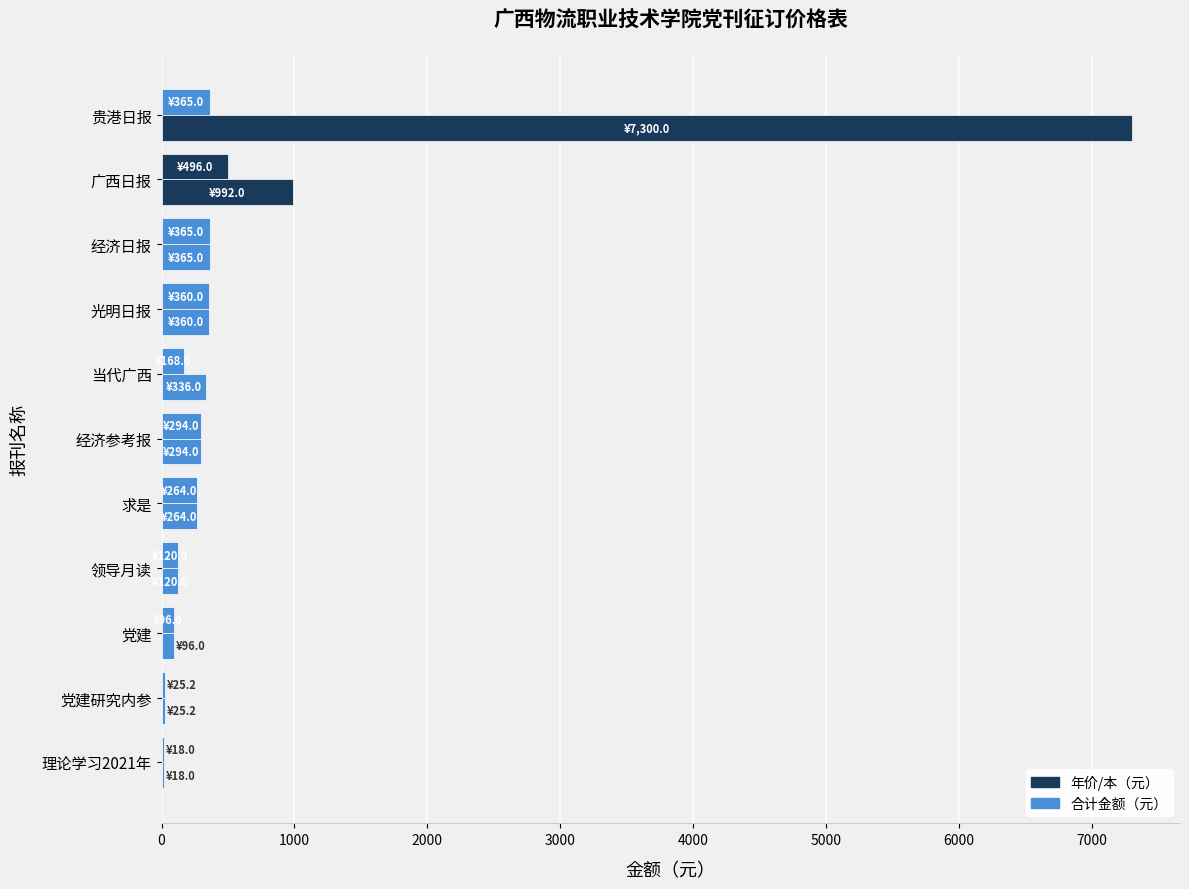

What are all the series names shown in the legend?

年价/本（元）, 合计金额（元）